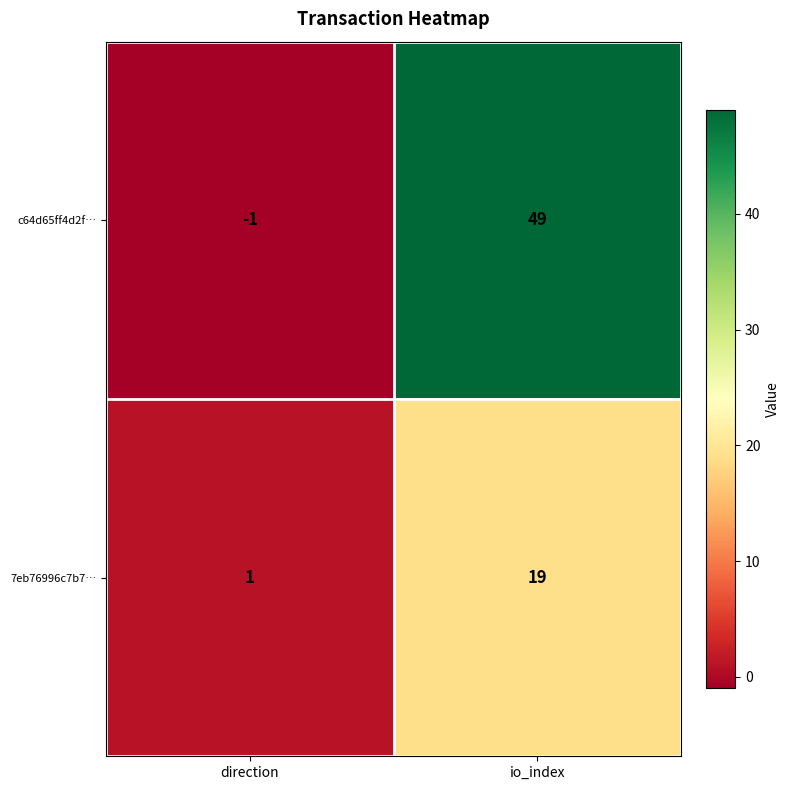

Which series has the widest spread of values?

c64d65ff4d2f…